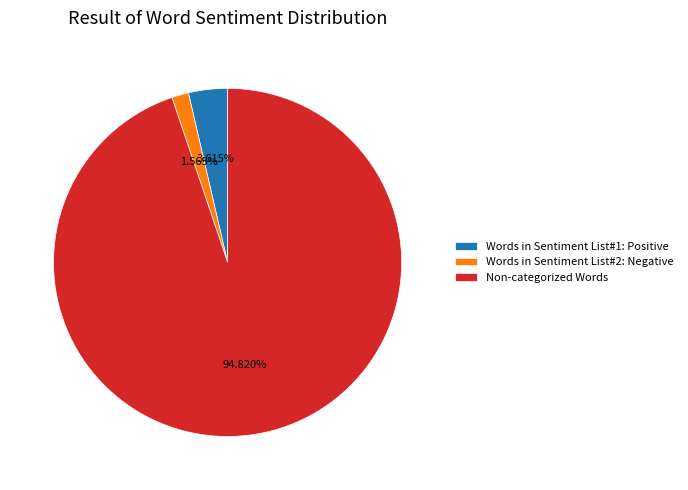

Combined, do Words in Sentiment List#2: Negative and Non-categorized Words account for over 50%?

Yes